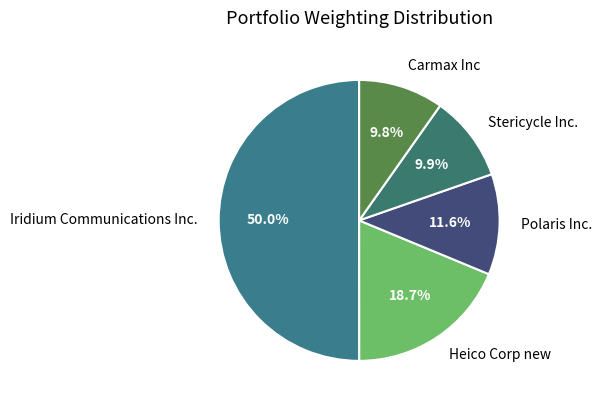

How many segments does this pie chart have?

5